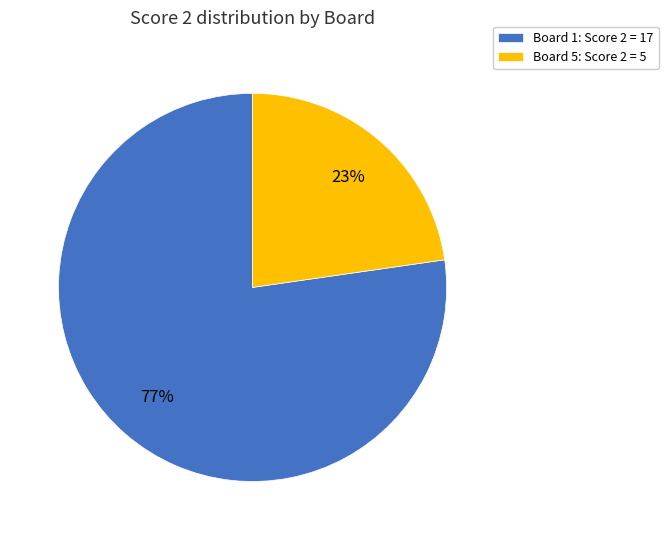

Which slice represents more than half of the pie?

Board 1: Score 2 = 17